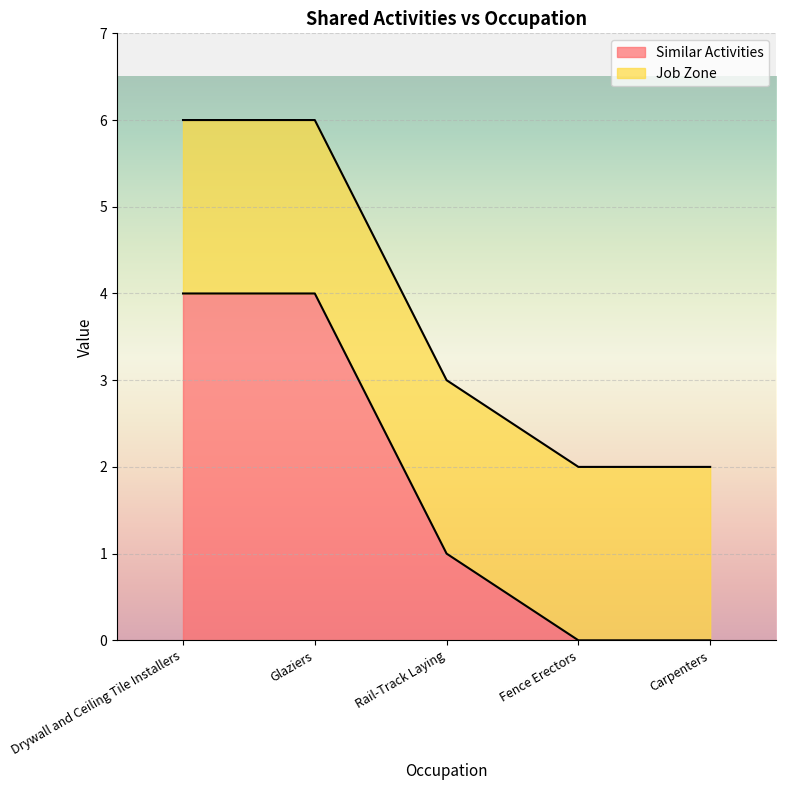

What is the difference between the maximum and second lowest values in the Similar Activities series?

4